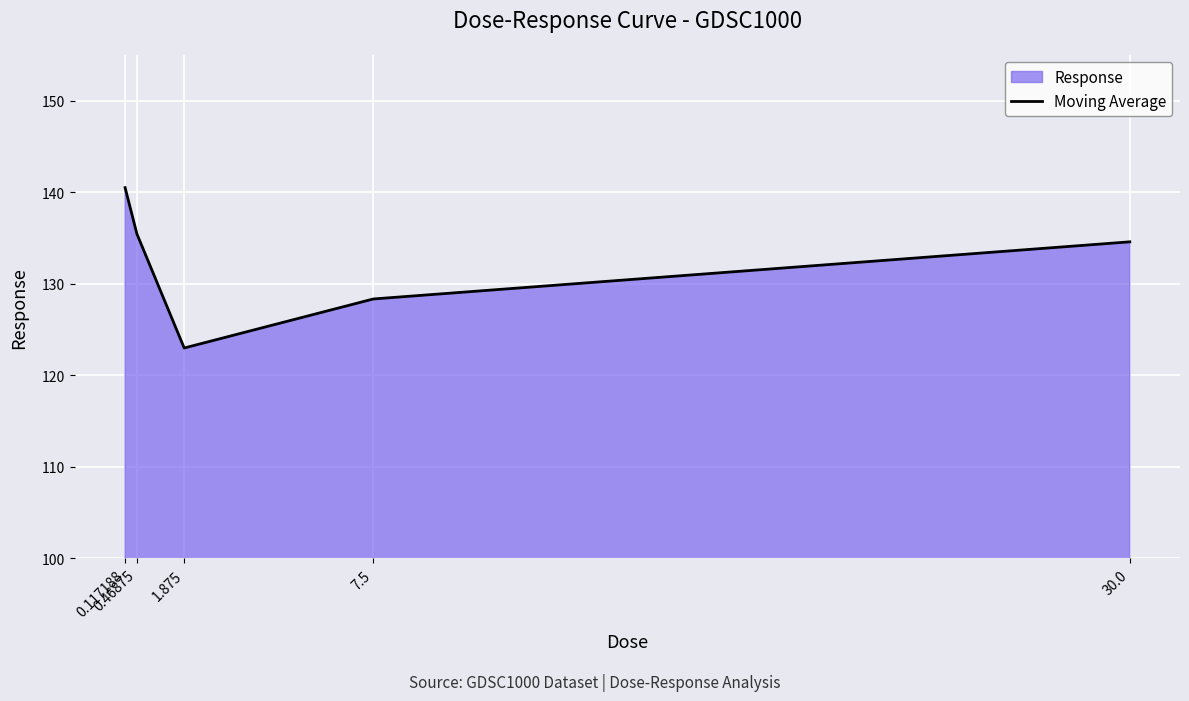

What is the label of the 2nd point from the left?

0.46875